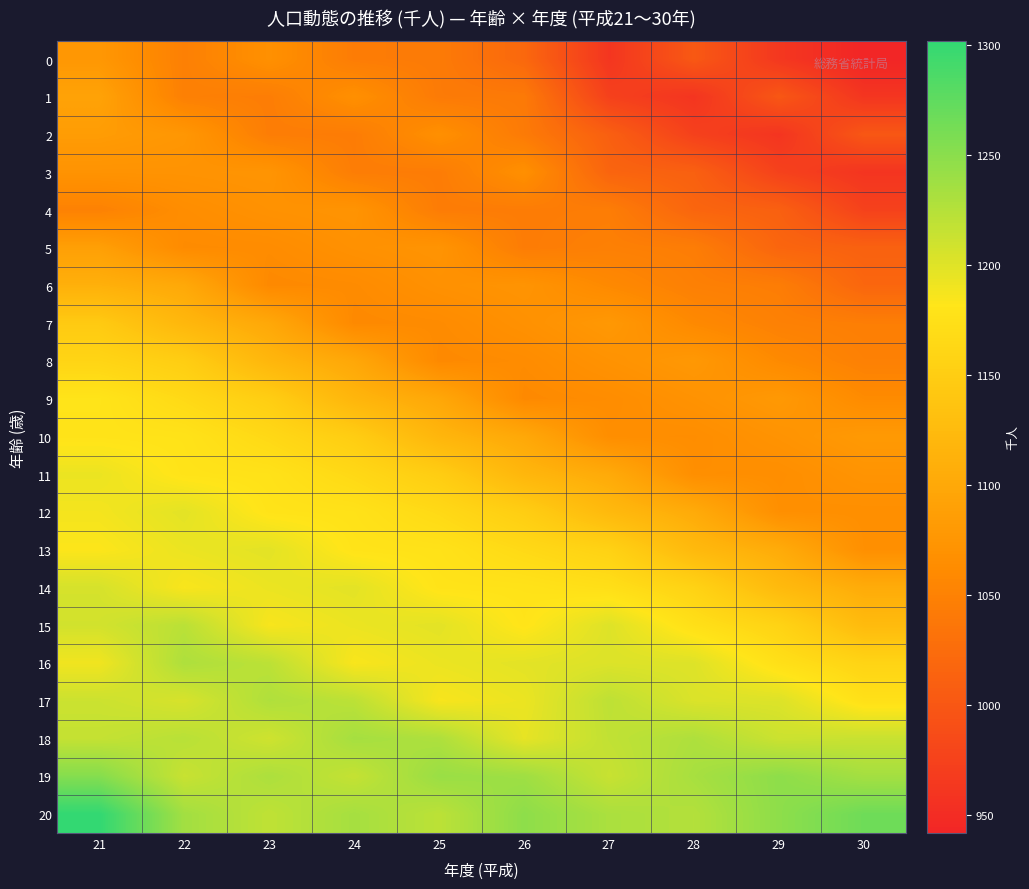

Reading right to left, list all the values displayed in this chart.

0: 30=942	29=963	28=1002	27=961	26=1020	25=1042	24=1044	23=1068	22=1048	21=1078
1: 30=961	29=1000	28=960	27=974	26=1041	25=1042	24=1067	23=1045	22=1048	21=1092
2: 30=1000	29=960	28=974	27=1010	26=1042	25=1067	24=1044	23=1045	22=1077	21=1084
3: 30=960	29=975	28=1011	27=1016	26=1067	25=1044	24=1045	23=1074	22=1072	21=1072
4: 30=975	29=1011	28=1017	27=1045	26=1044	25=1044	24=1073	23=1070	22=1064	21=1050
5: 30=1012	29=1017	28=1045	27=1048	26=1044	25=1073	24=1069	23=1062	22=1061	21=1088
6: 30=1018	29=1045	28=1048	27=1059	26=1073	25=1069	24=1061	23=1059	22=1101	21=1111
7: 30=1046	29=1049	28=1059	27=1079	26=1069	25=1061	24=1059	23=1100	22=1120	21=1145
8: 30=1049	29=1060	28=1079	27=1071	26=1062	25=1059	24=1099	23=1119	22=1150	21=1160
9: 30=1061	29=1080	28=1071	27=1063	26=1059	25=1099	24=1118	23=1150	22=1166	21=1180
10: 30=1081	29=1072	28=1064	27=1065	26=1100	25=1118	24=1149	23=1165	22=1178	21=1179
11: 30=1073	29=1065	28=1066	27=1103	26=1119	25=1149	24=1165	23=1177	22=1179	21=1193
12: 30=1066	29=1067	28=1104	27=1123	26=1150	25=1166	24=1177	23=1179	22=1198	21=1188
13: 30=1067	29=1105	28=1123	27=1156	26=1166	25=1177	24=1179	23=1198	22=1193	21=1183
14: 30=1105	29=1124	28=1157	27=1173	26=1178	25=1179	24=1198	23=1193	22=1185	21=1206
15: 30=1125	29=1158	28=1174	27=1201	26=1180	25=1198	24=1193	23=1186	22=1222	21=1208
16: 30=1159	29=1174	28=1201	27=1202	26=1198	25=1193	24=1185	23=1221	22=1229	21=1190
17: 30=1175	29=1202	28=1203	27=1220	26=1193	25=1186	24=1221	23=1228	22=1205	21=1212
18: 30=1214	29=1212	28=1229	27=1218	26=1196	25=1229	24=1234	23=1210	22=1223	21=1216
19: 30=1235	29=1248	28=1233	27=1214	26=1238	25=1241	24=1216	23=1230	22=1214	21=1253
20: 30=1266	29=1248	28=1226	27=1231	26=1248	25=1221	24=1234	23=1219	22=1236	21=1302